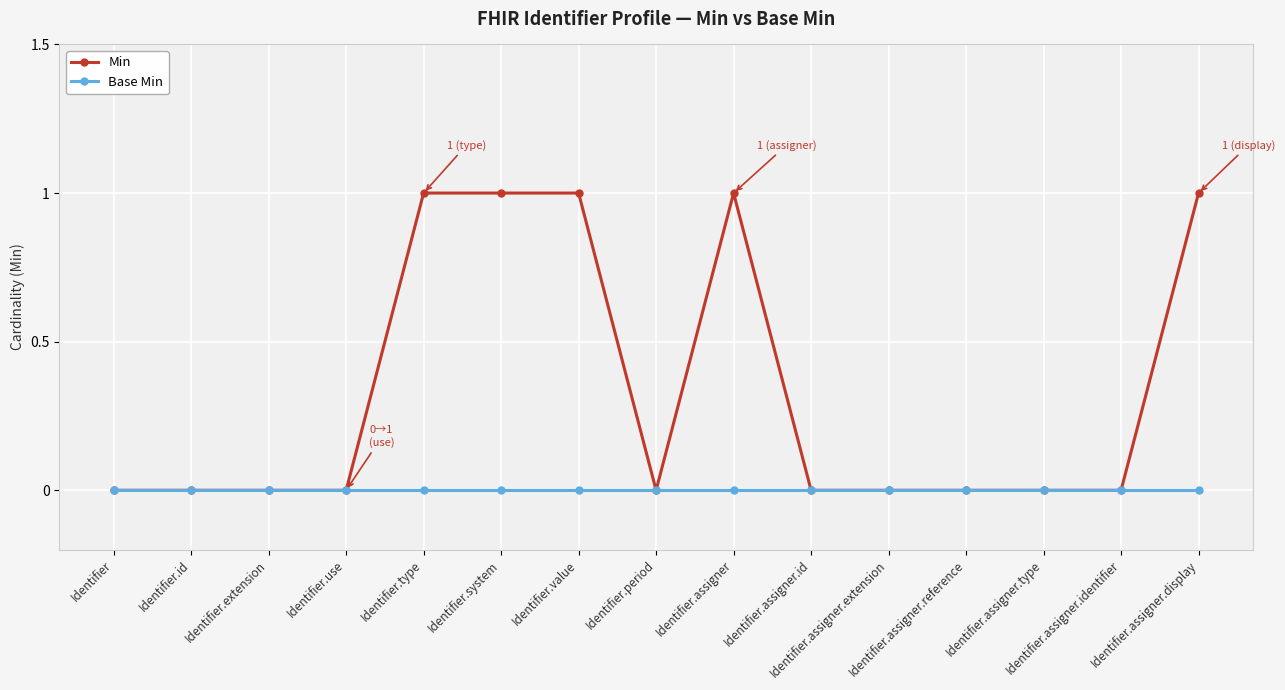

The value of Min at Identifier.assigner is 1. True or false?

True